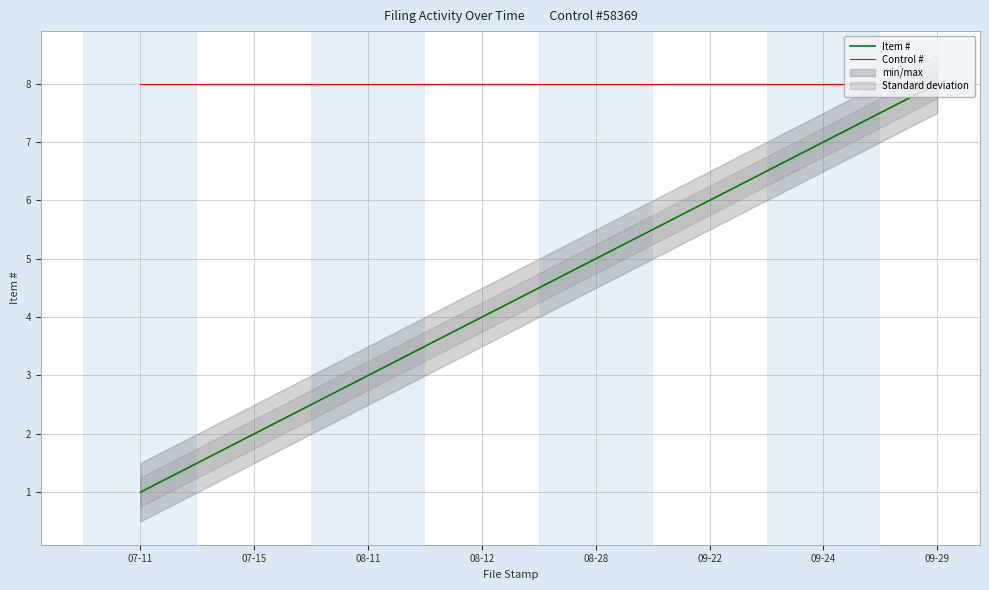

Reading left to right, list all the values displayed in this chart.

Item #: 1	2	3	4	5	6	7	8
Control #: 8	8	8	8	8	8	8	8